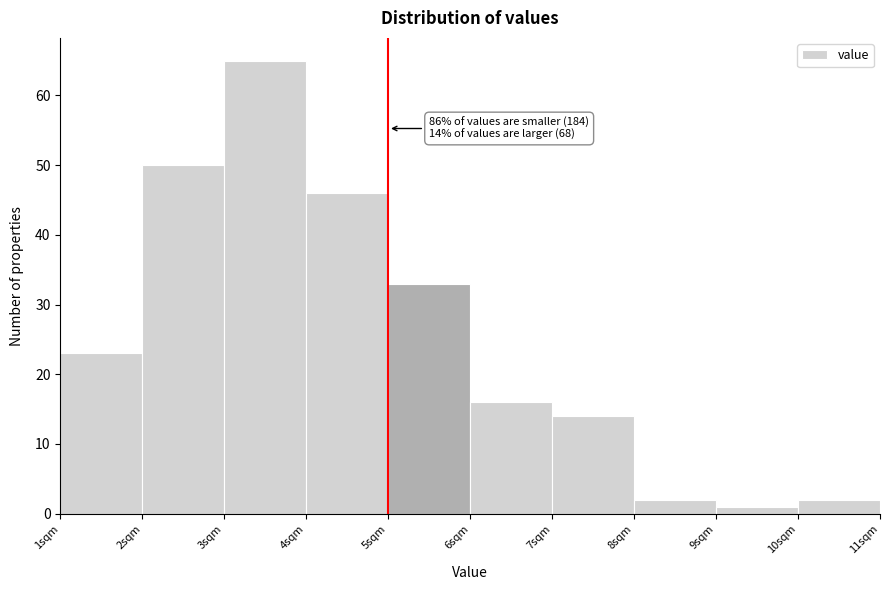

Over which range of the x-axis is the bar tallest?

3 to 4